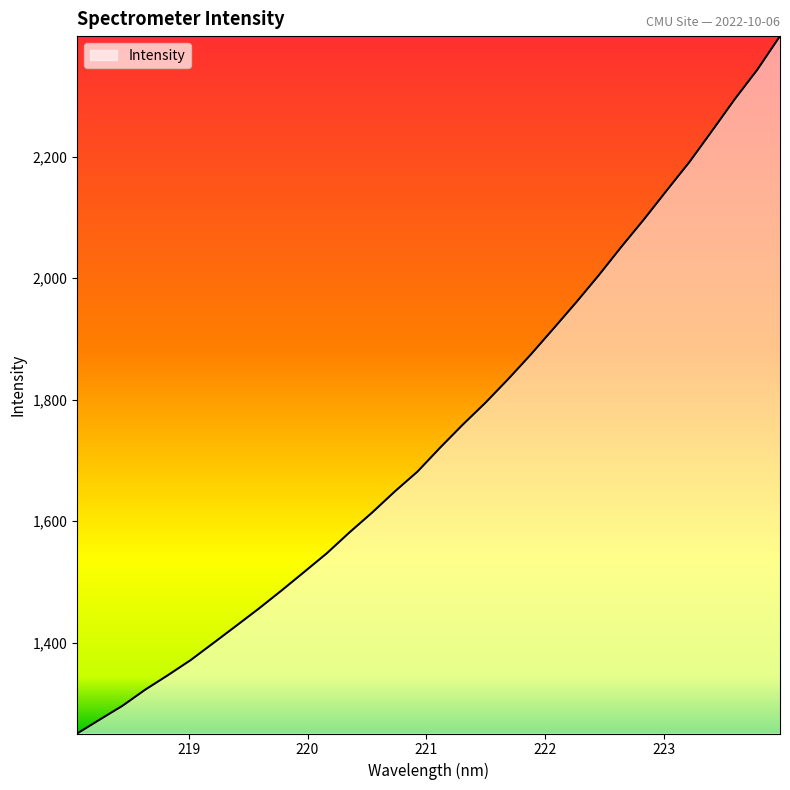

What is the difference between the maximum and minimum values?

1148.5